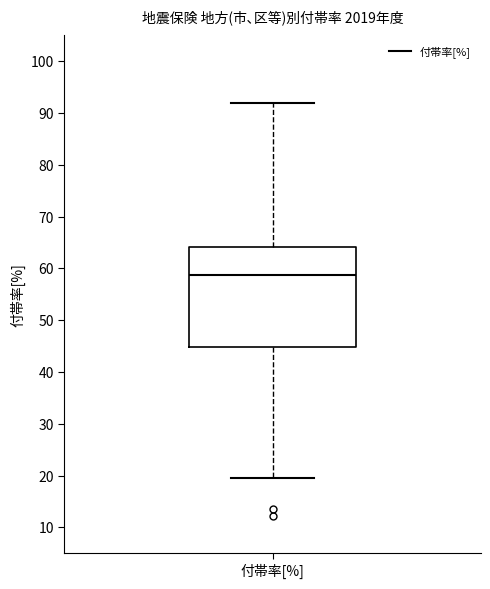

Read this box plot against the y-axis: the position of the median line, the range covered by the box, and the ends of both whiskers. The values are not printed on the chart, so give them approximately, as read against the axis.

median 59, box 45 to 64, whiskers 20 to 92